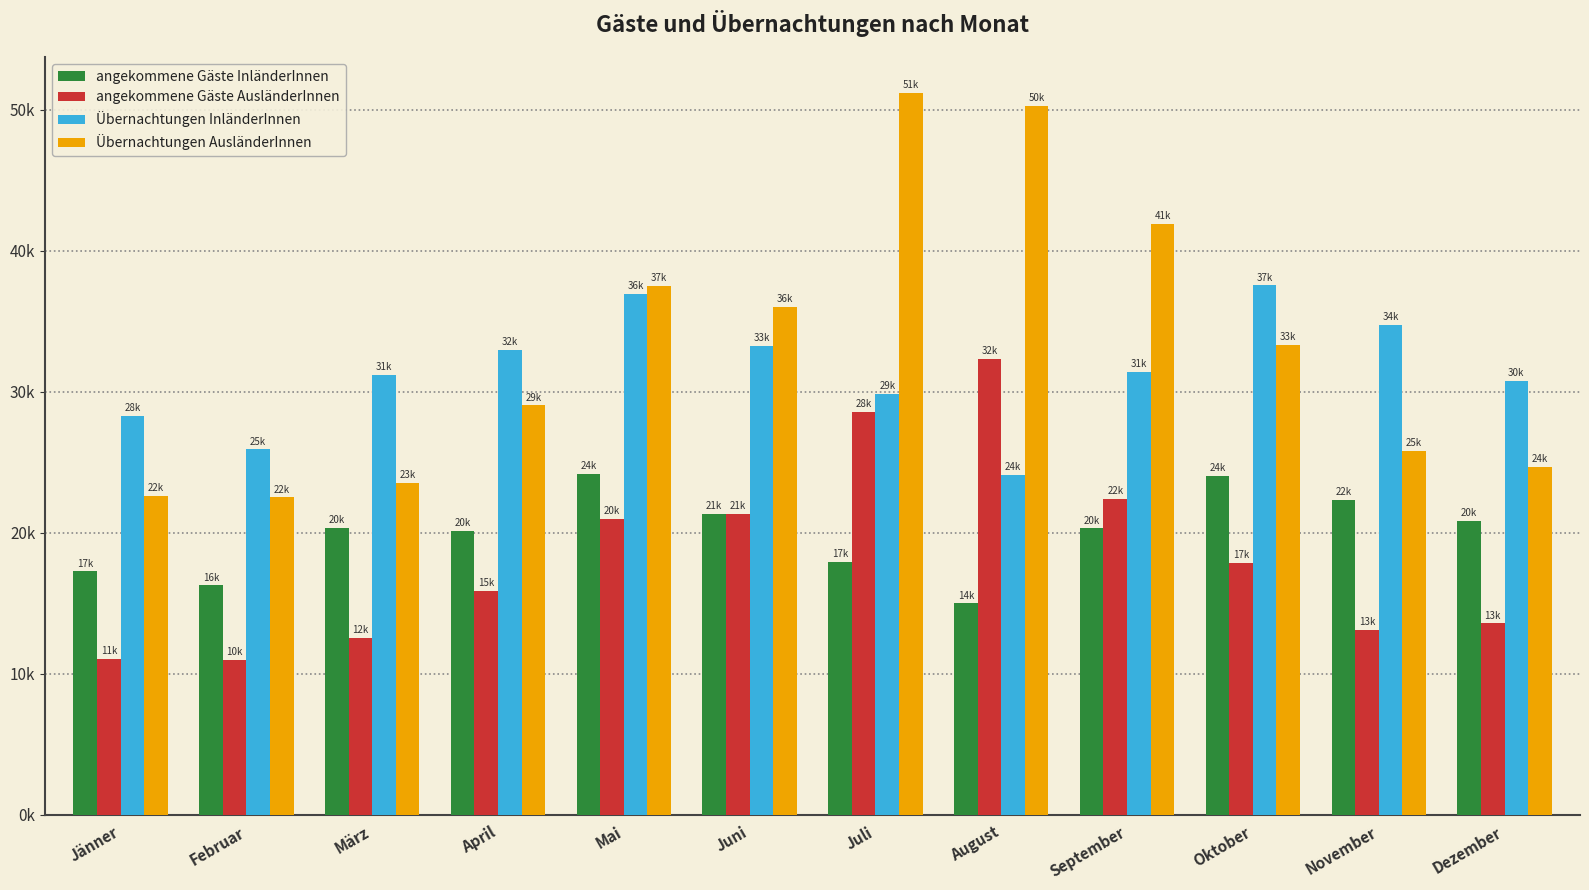

What are all the series names shown in the legend?

angekommene Gäste InländerInnen, angekommene Gäste AusländerInnen, Übernachtungen InländerInnen, Übernachtungen AusländerInnen